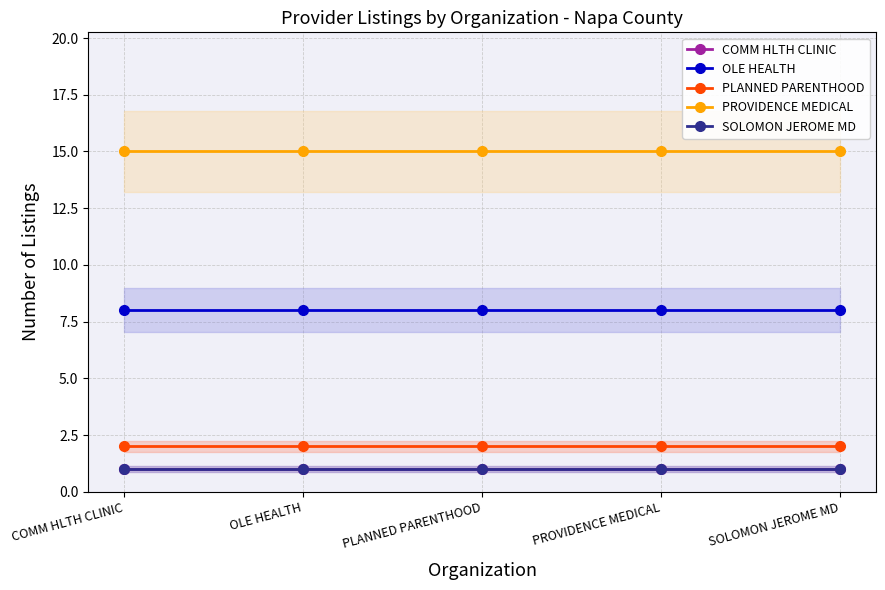

What position from the left is COMM HLTH CLINIC?

1